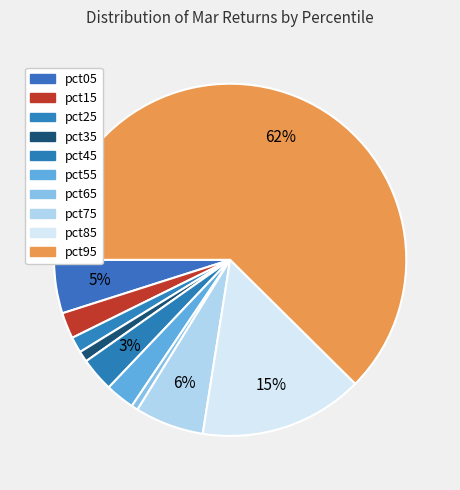

What is the largest slice in the pie chart?

pct95